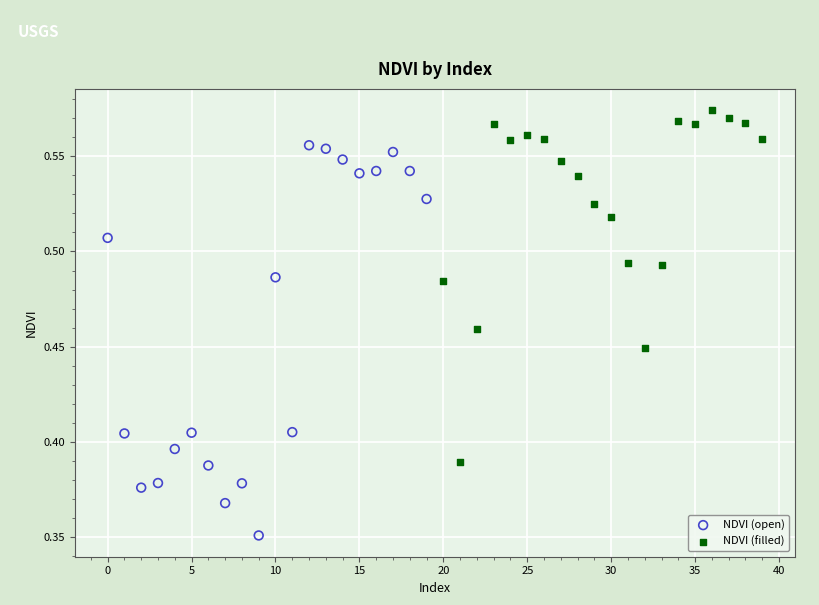

Which series has the largest Y range (max minus min)?

NDVI (open)